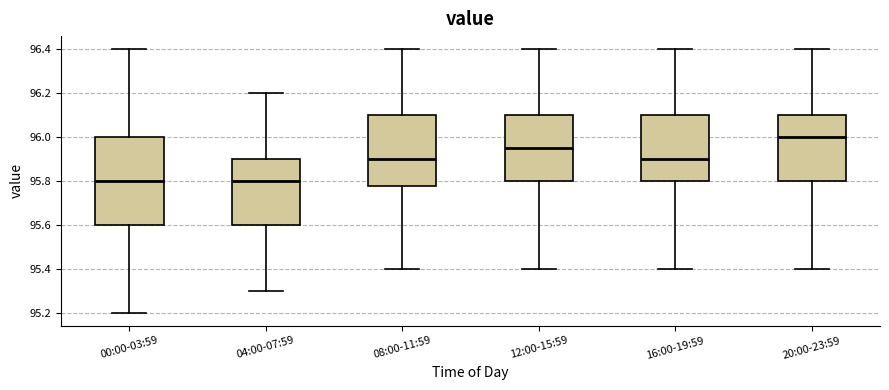

Reading left to right, transcribe this box plot: for each box, give where its median line is, the range the box spans, and where its two whiskers end, as read against the y-axis. The values are not printed on the chart, so give them approximately, as read against the axis.

00:00-03:59: median 95.80, box 95.60 to 96.00, whiskers 95.20 to 96.40
04:00-07:59: median 95.80, box 95.60 to 95.90, whiskers 95.30 to 96.20
08:00-11:59: median 95.90, box 95.78 to 96.10, whiskers 95.40 to 96.40
12:00-15:59: median 95.96, box 95.80 to 96.10, whiskers 95.40 to 96.40
16:00-19:59: median 95.90, box 95.80 to 96.10, whiskers 95.40 to 96.40
20:00-23:59: median 96.00, box 95.80 to 96.10, whiskers 95.40 to 96.40